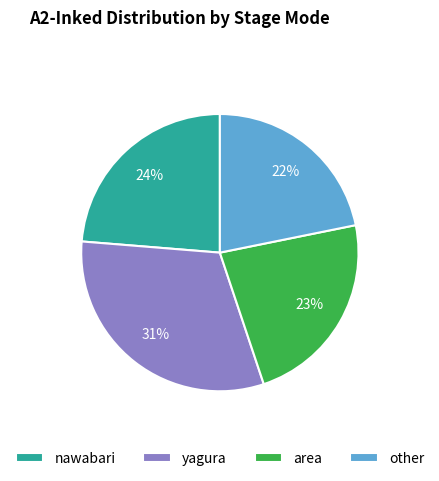

Rank the categories by value from highest to lowest.

yagura, nawabari, area, other